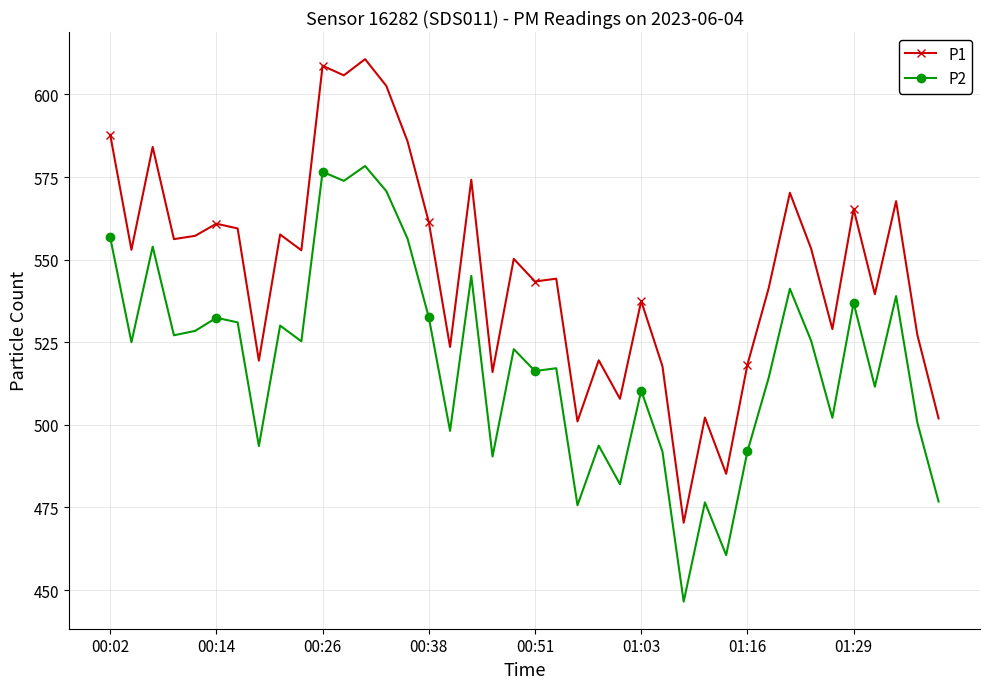

True or false: P1 has more than 0 interior local peaks.

True